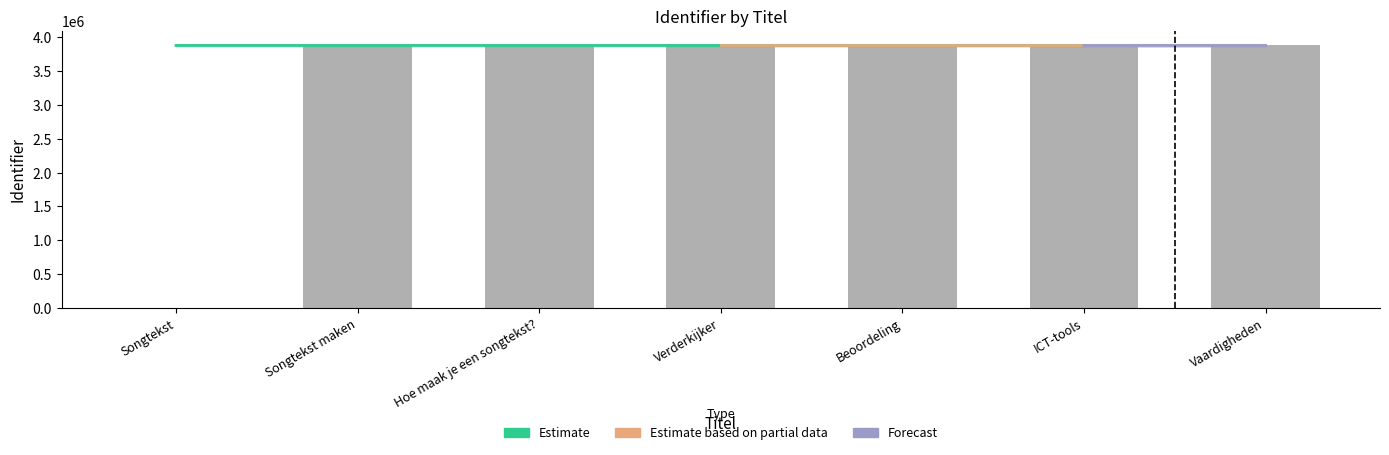

List the labels in order of value, smallest first.

Songtekst, Songtekst maken, Hoe maak je een songtekst?, Verderkijker, Beoordeling, ICT-tools, Vaardigheden